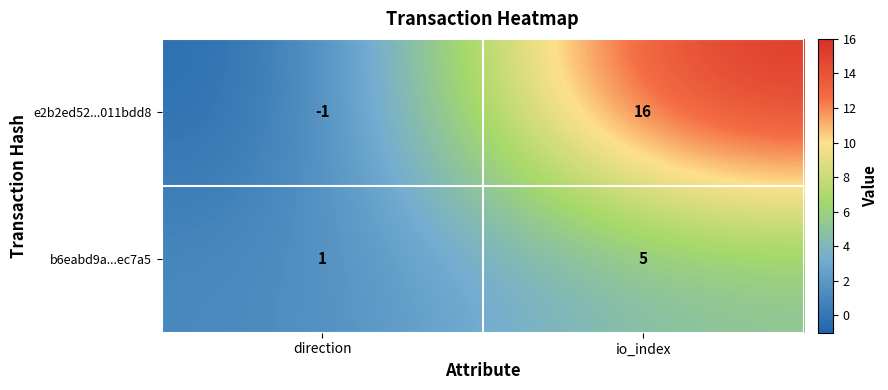

Count the number of categories in the chart.

2